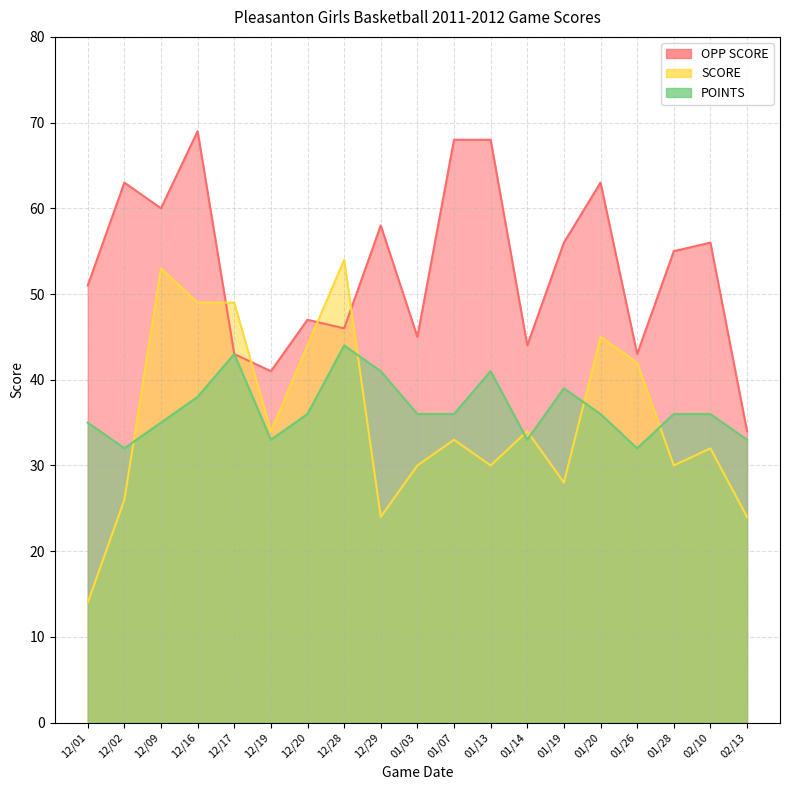

What position from the right is 12/09?

17